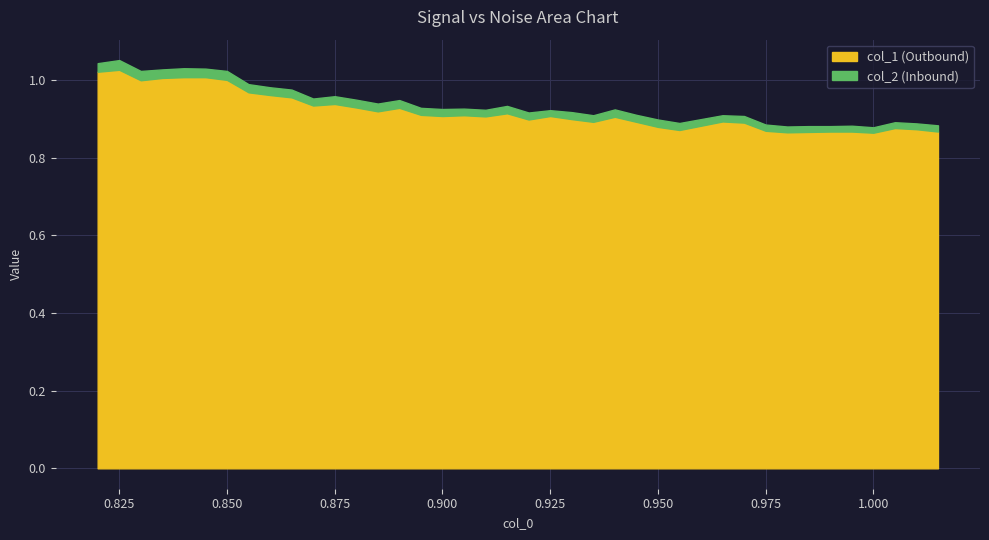

What is the value of the col_1 point at the 34th from the left?

0.9